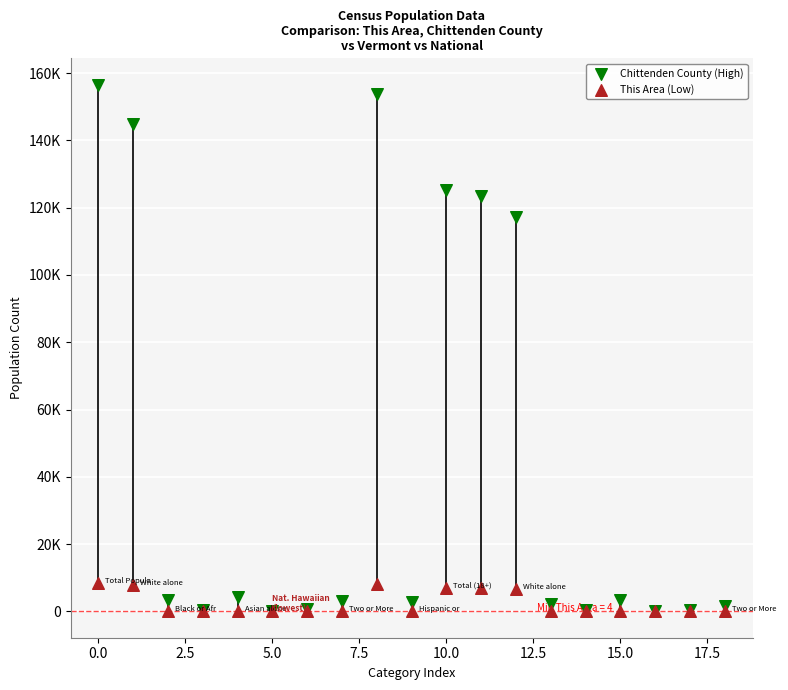

Which series has the widest spread of Y values?

Chittenden County (High)